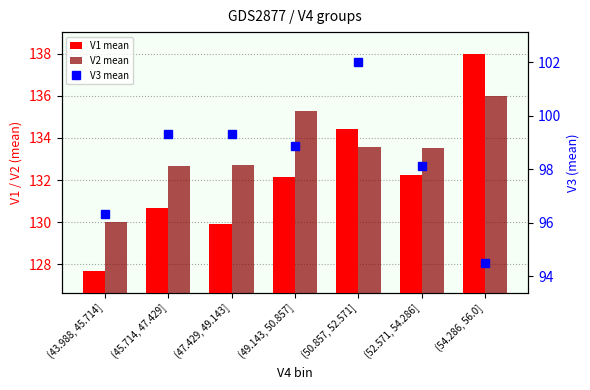

What is the label of the 1st bar from the left?

(43.988, 45.714]